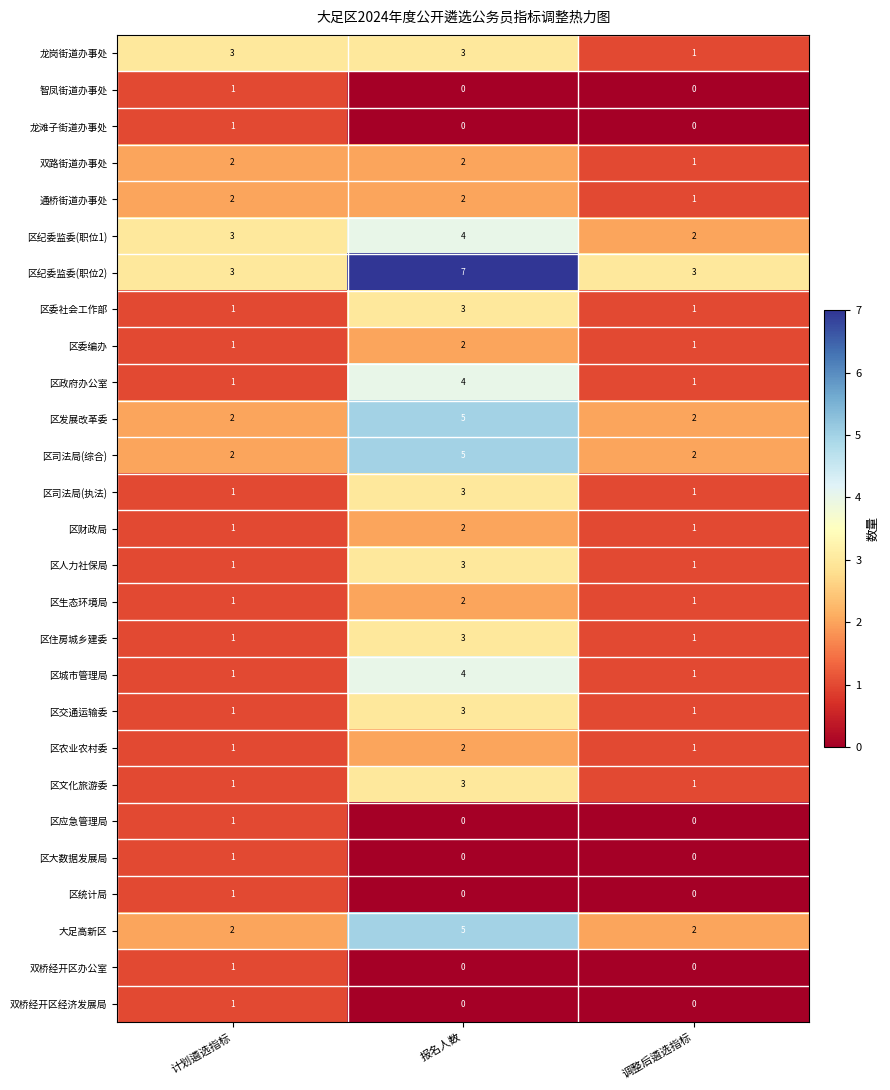

Between 报名人数 and 调整后遴选指标, which series saw the biggest shift?

区纪委监委(职位2)